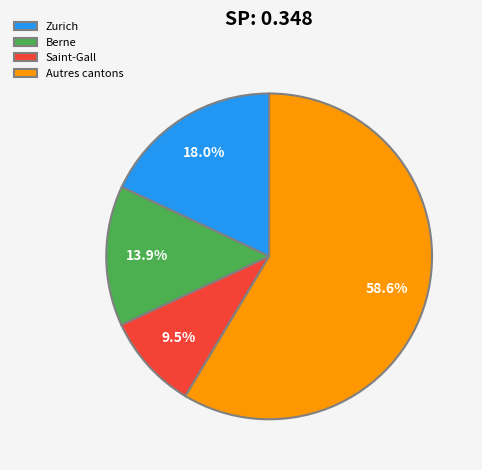

Rank the categories by value from lowest to highest.

Saint-Gall, Berne, Zurich, Autres cantons